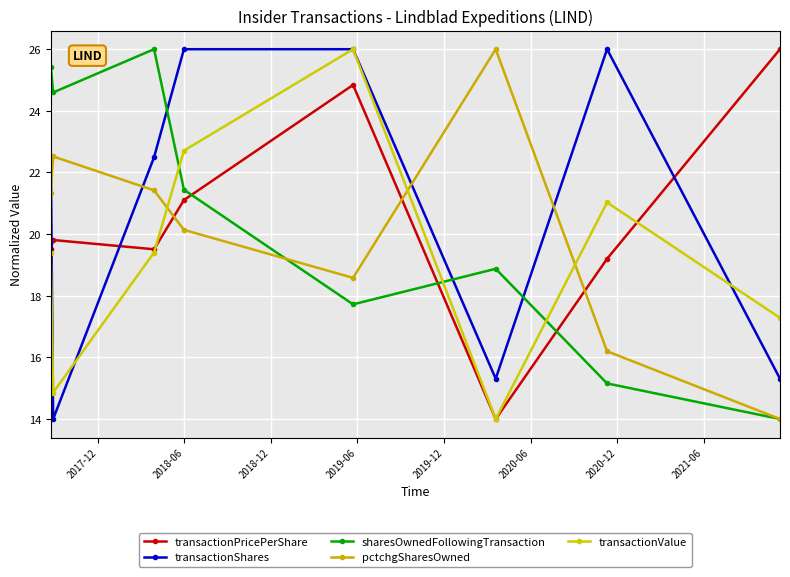

How many interior local peaks does the transactionValue series have?

2